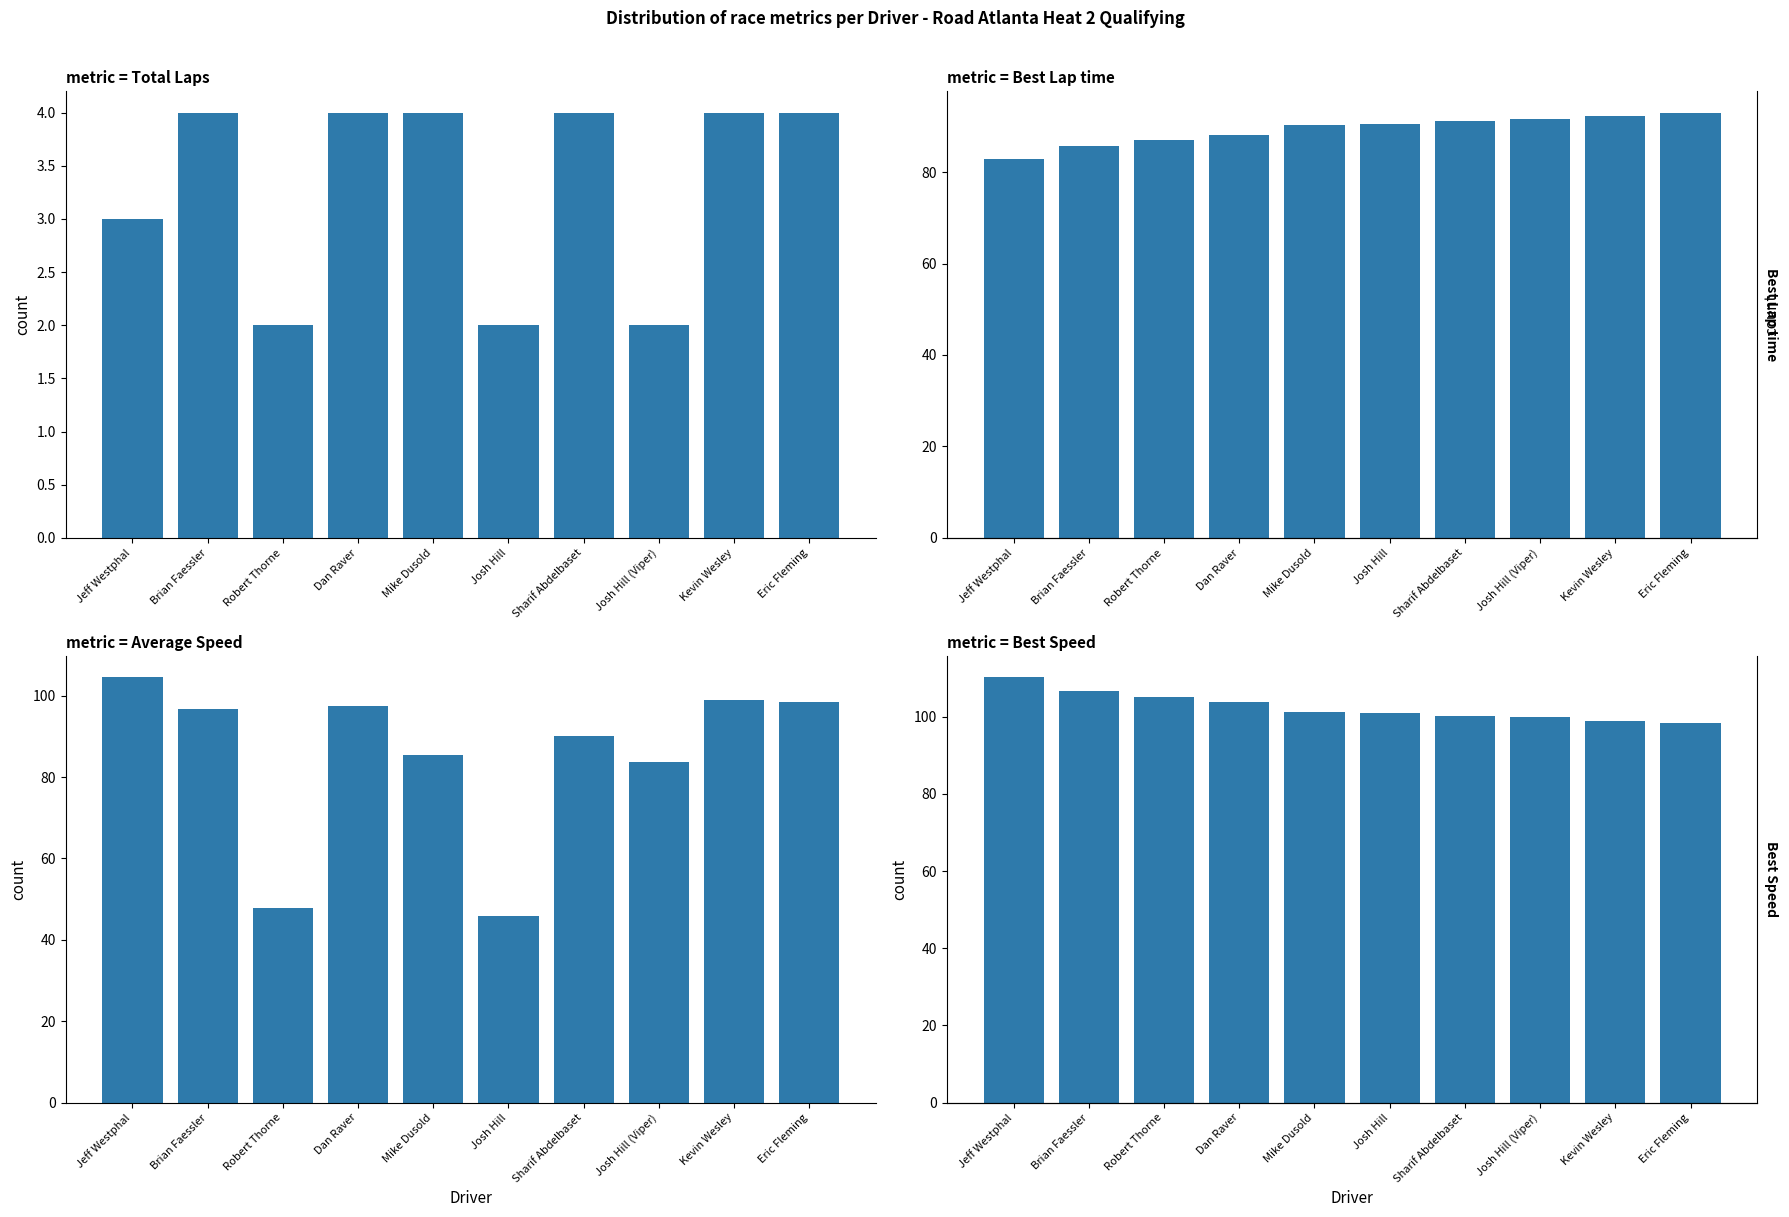

What is the spread (max minus min) of values at Dan Raver?

99.9